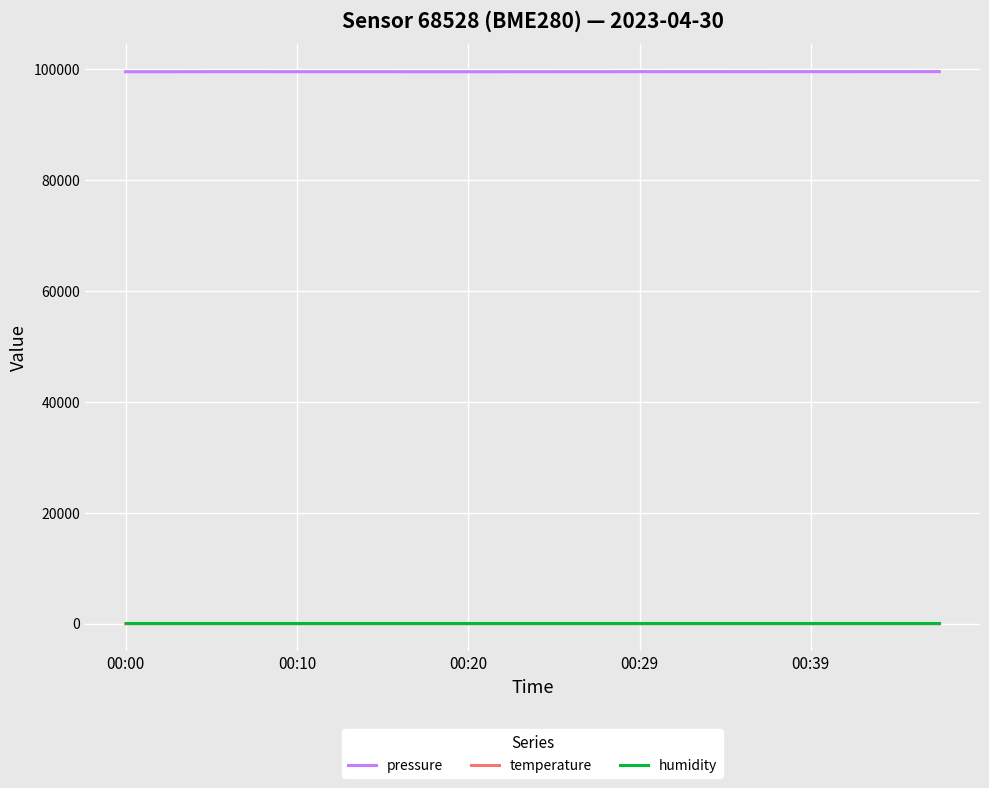

True or false: pressure and humidity intersect in this chart.

False